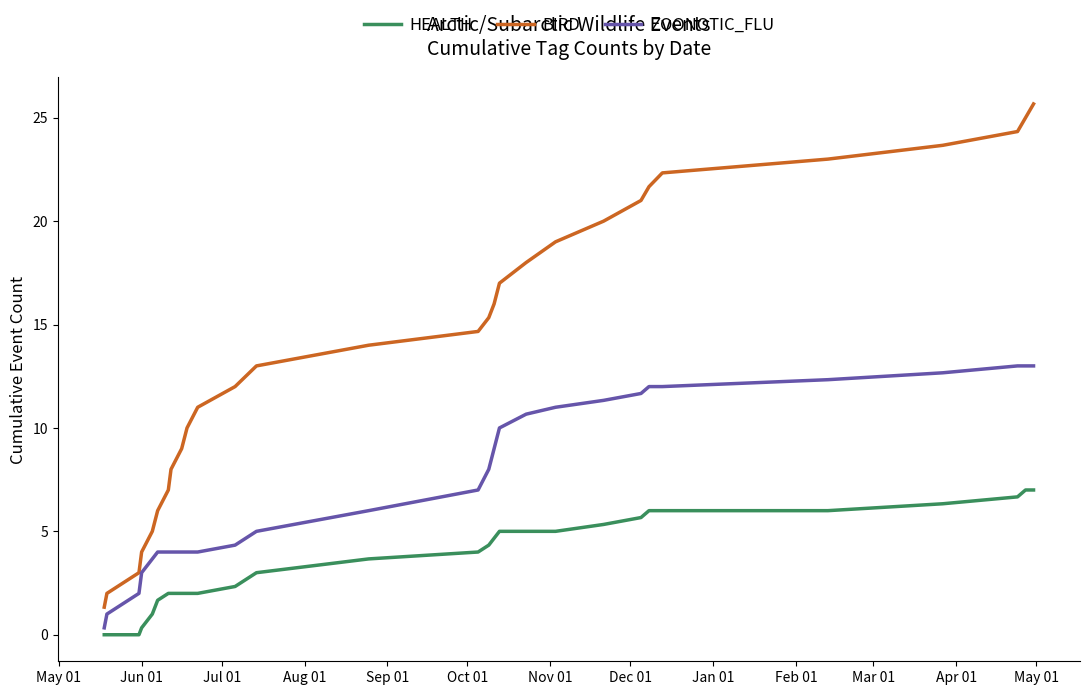

What is the sum of all HEALTH values?

106.0